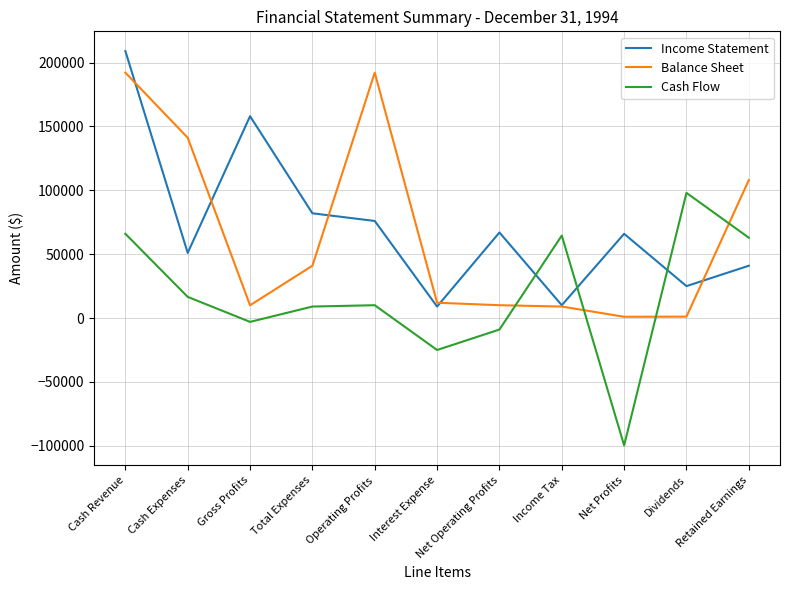

Read the Balance Sheet value at Net Operating Profits.

10050